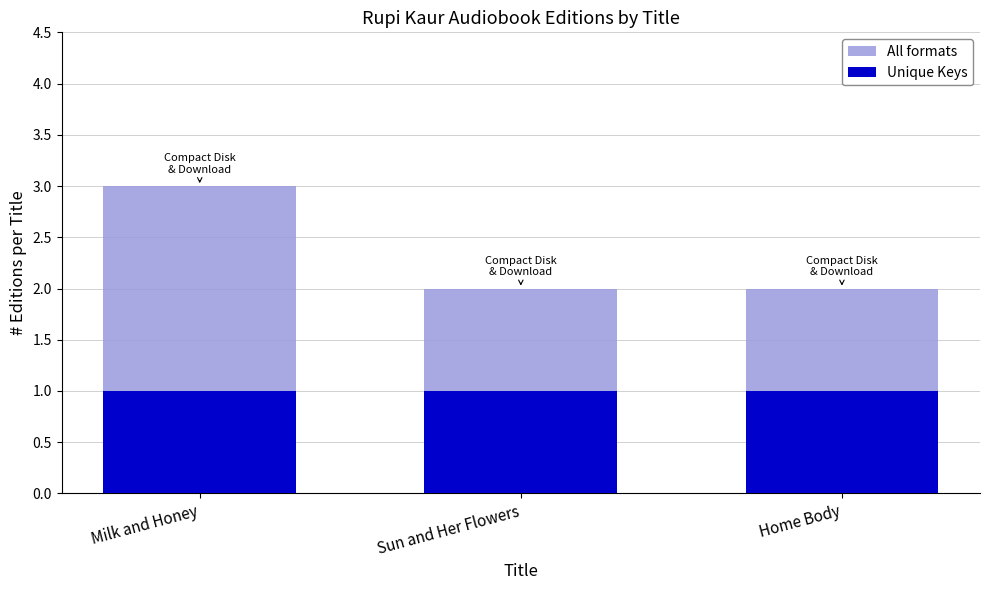

True or false: Unique Keys has a value of 1 at Sun and Her Flowers.

True